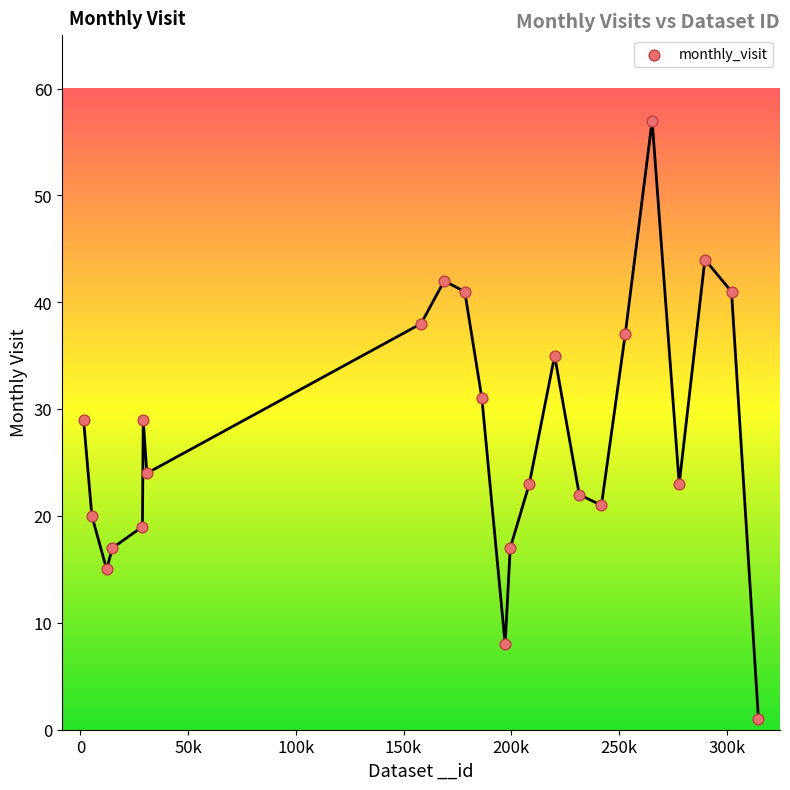

What is the range of X values (max minus min)?

31337427